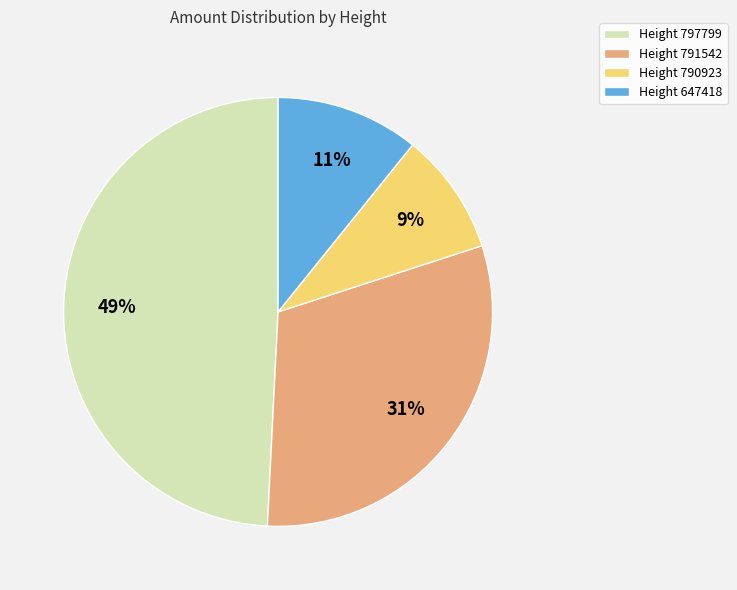

Do Height 791542 and Height 797799 together represent more than half of the pie?

Yes